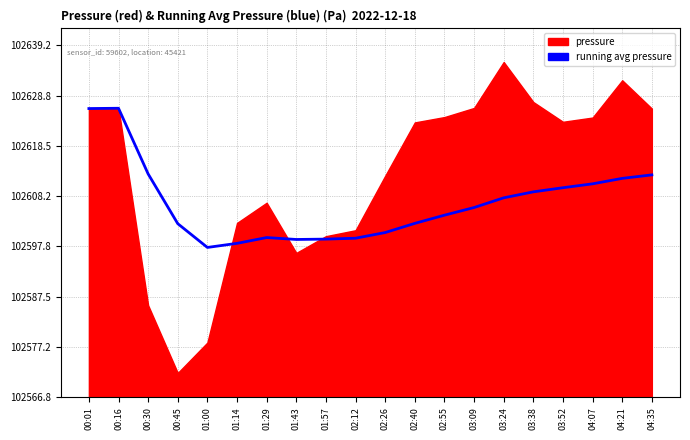

What is the label of the 12th point from the right?

01:57